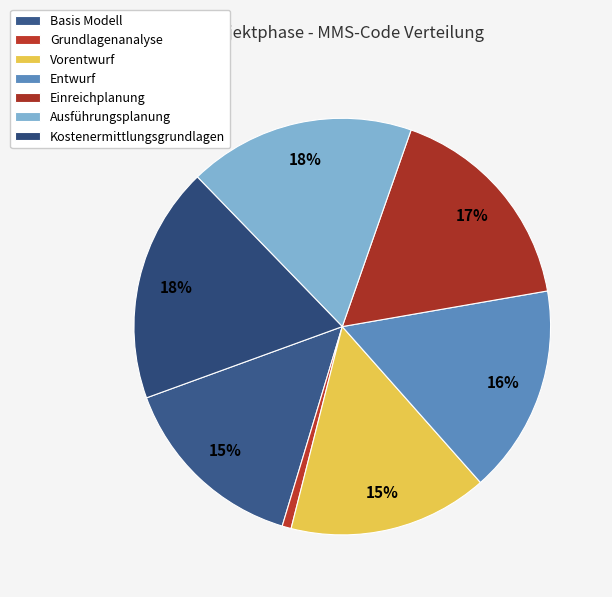

To the nearest percent, what is the difference between the Basis Modell and Entwurf slice percentages?

1%